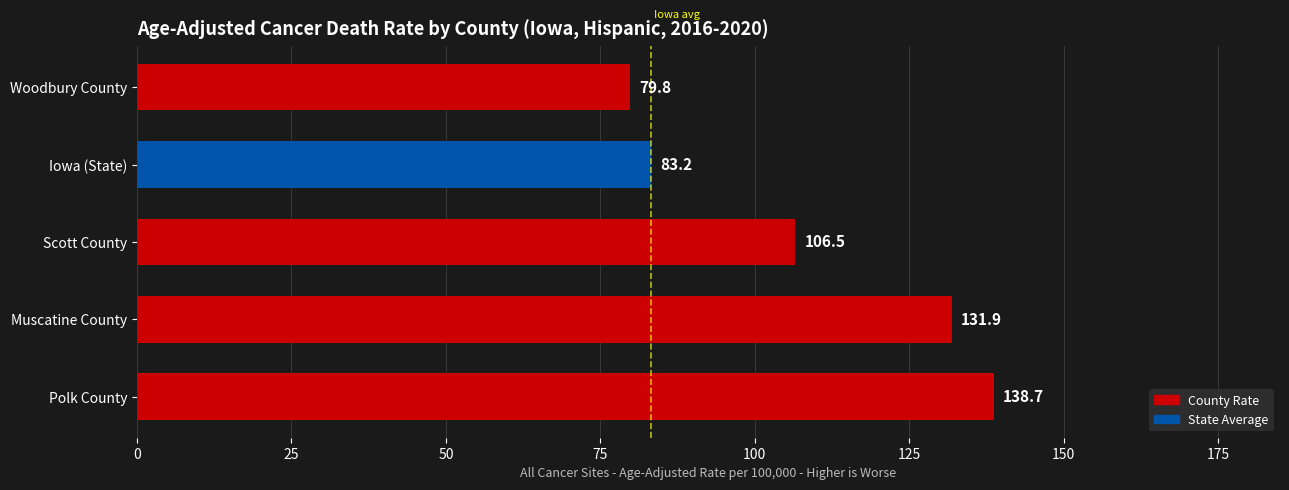

Rank the categories by value from highest to lowest.

Polk County, Muscatine County, Scott County, Iowa (State), Woodbury County